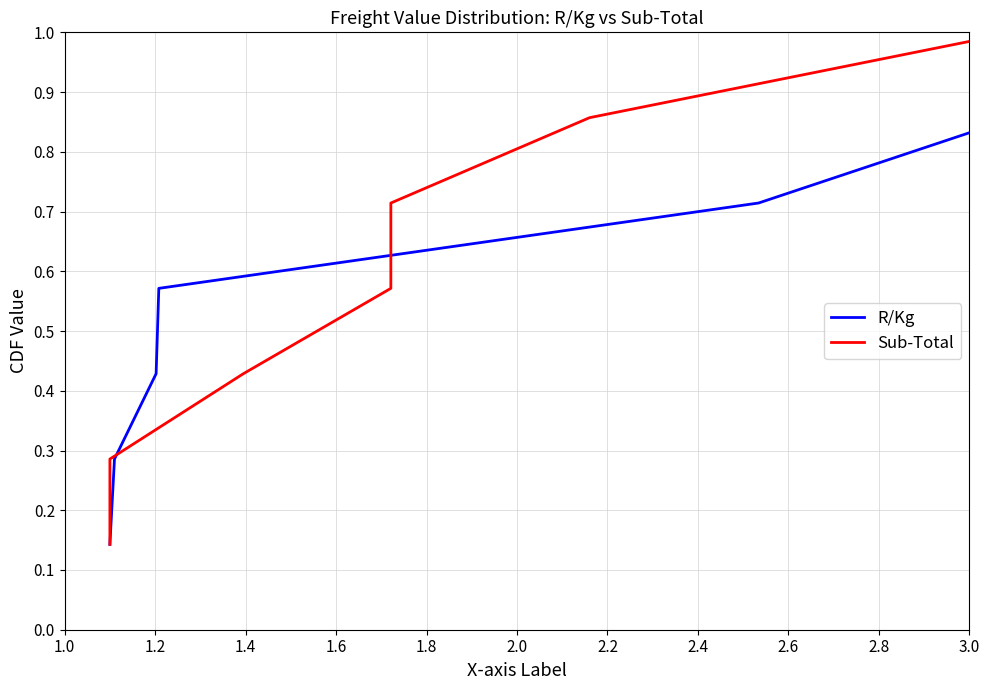

What is the value of the R/Kg point at the 3rd from the left?

0.4